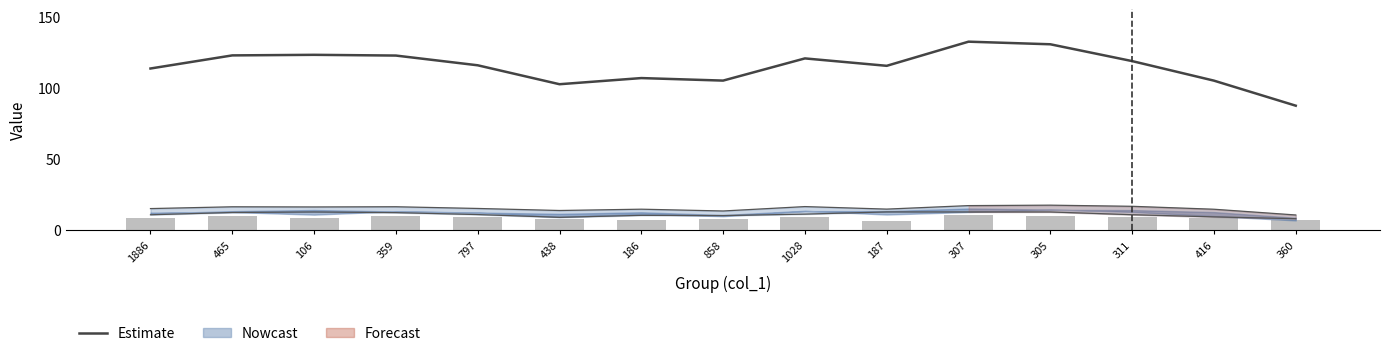

Read the Estimate (col_15) value at 359.

122.4